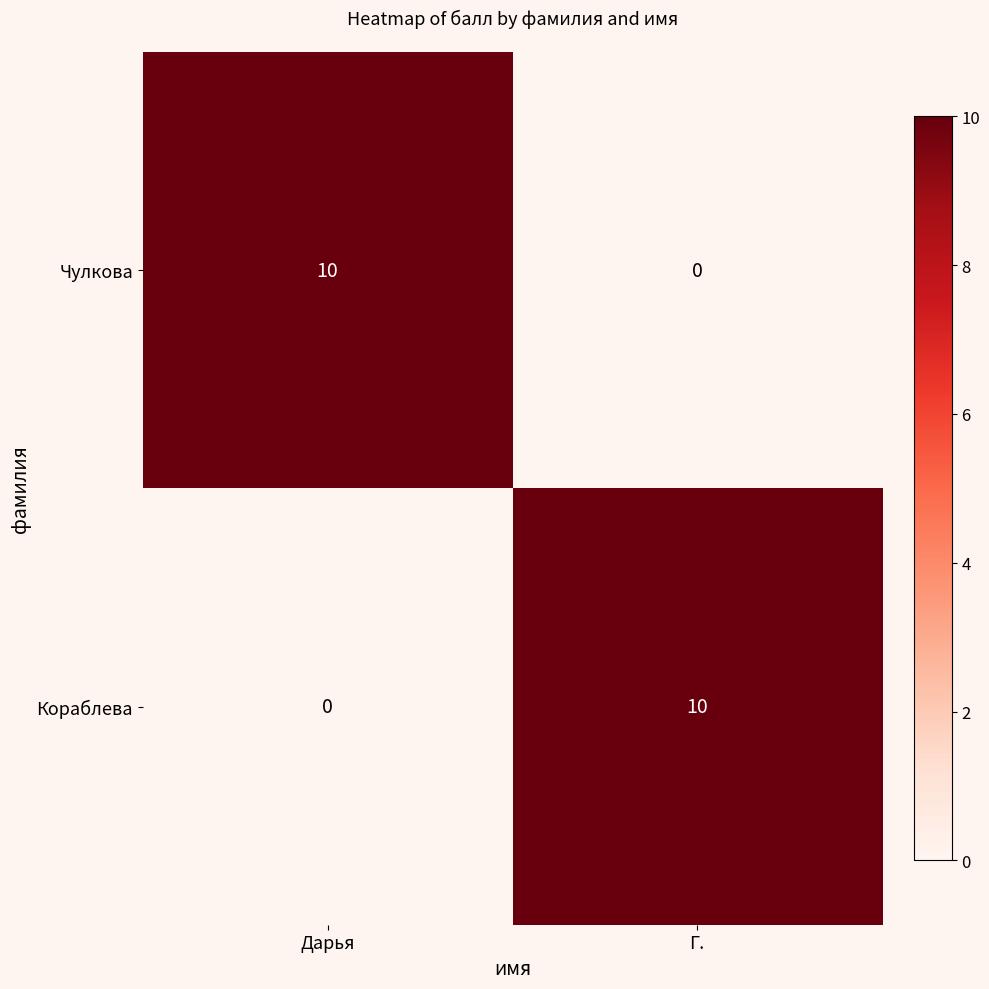

What is the spread (max minus min) of values at Дарья?

10